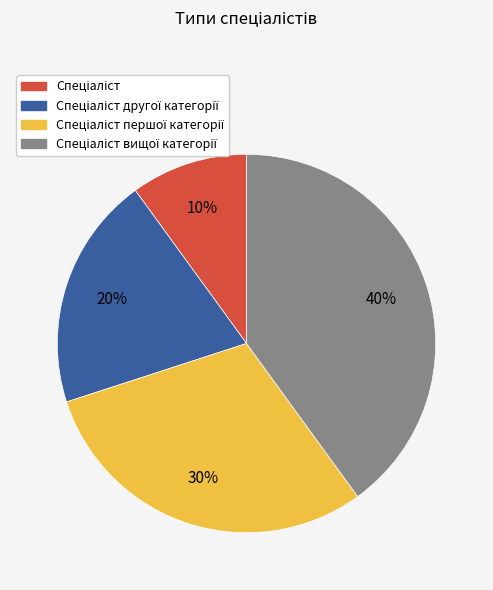

Does any single category account for the majority?

No